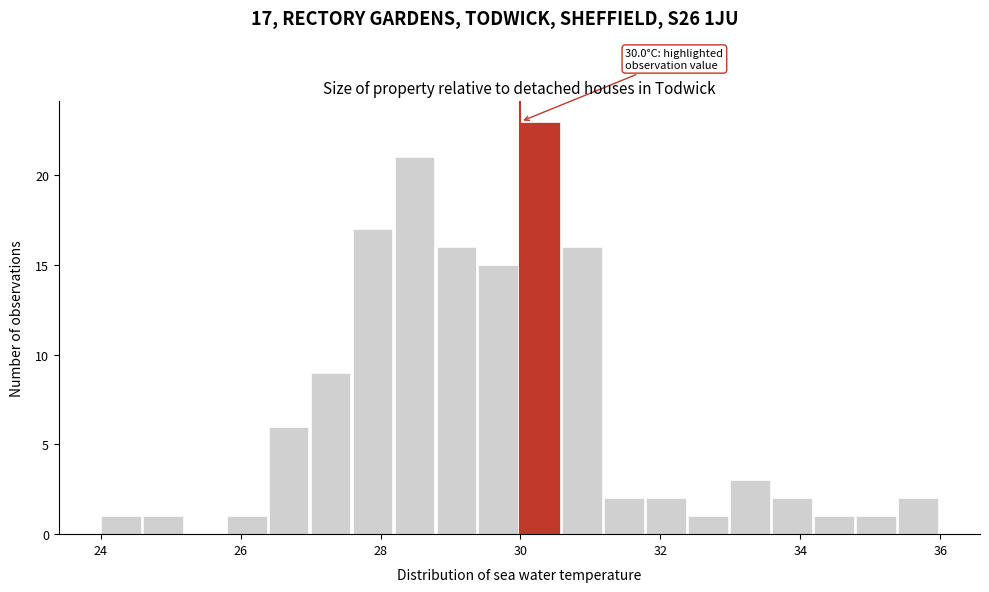

Read against the x-axis, roughly where is the centre of the tallest bar?

30.2